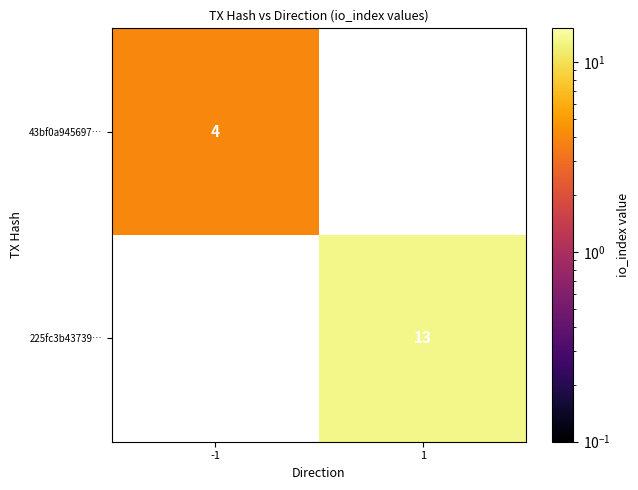

Which label corresponds to the largest value in the chart?

1